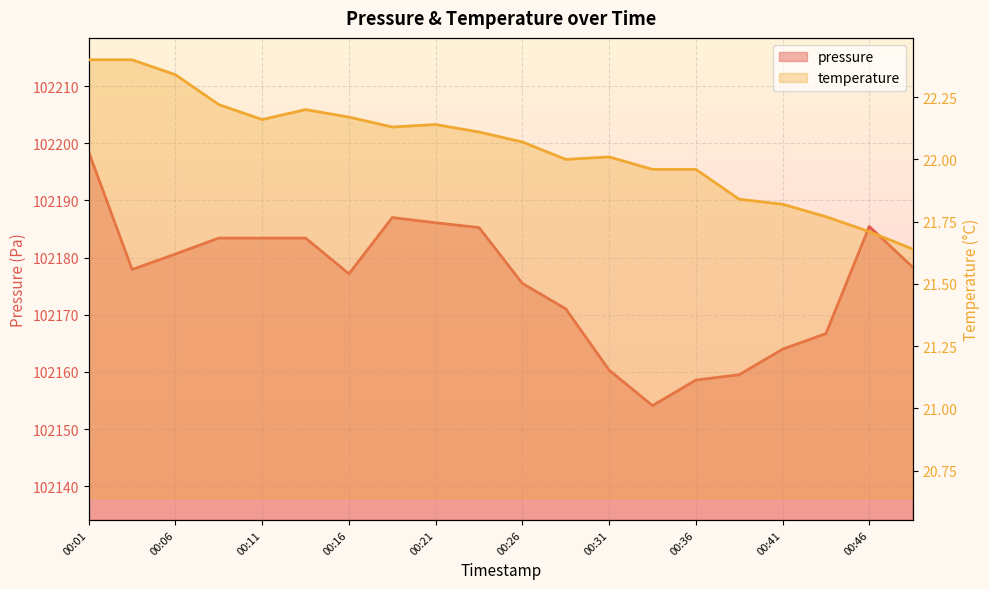

How many interior local peaks does the temperature series have?

3